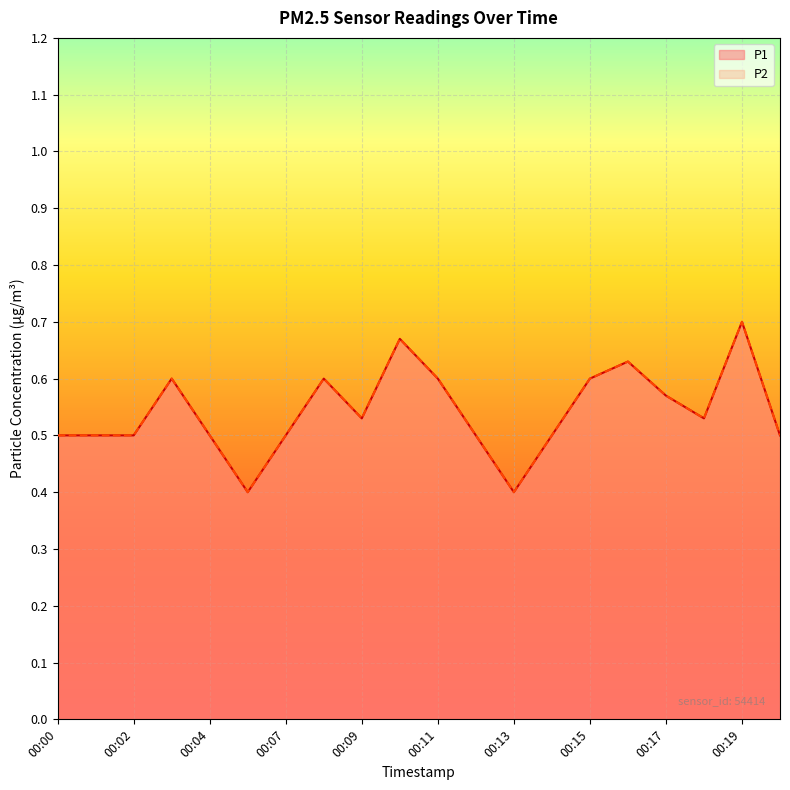

What is the average value of the P2 series?

0.5